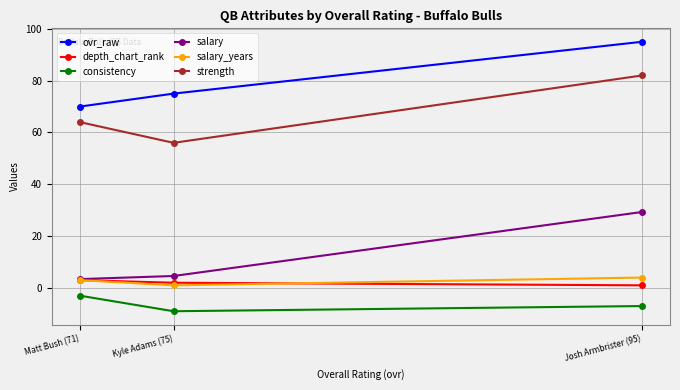

What is the sum of the consistency values at Kyle Adams (75) and Josh Armbrister (95)?

-16.0